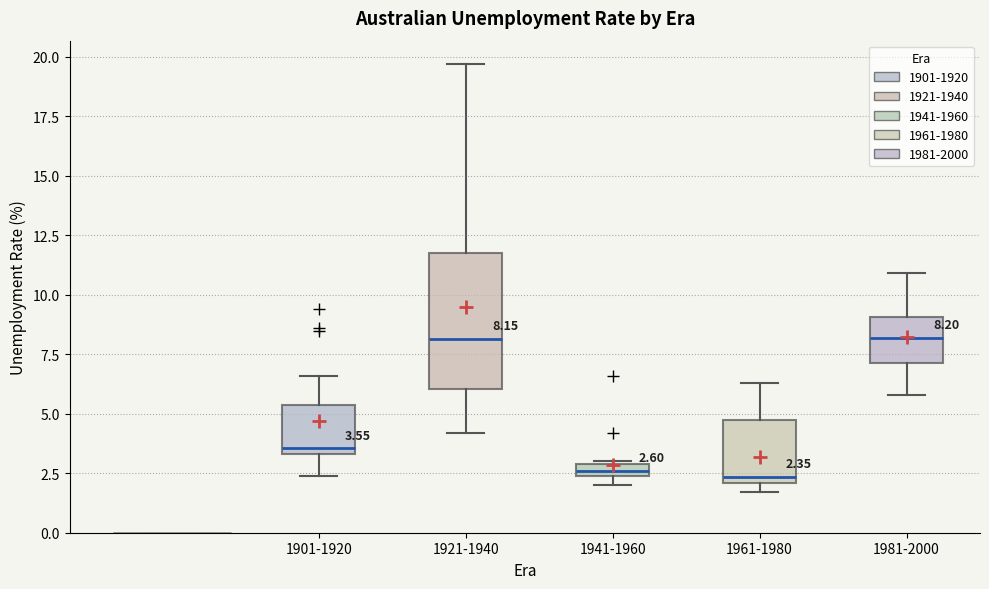

Which box is the tallest, from its lower edge to its upper edge?

1921-1940